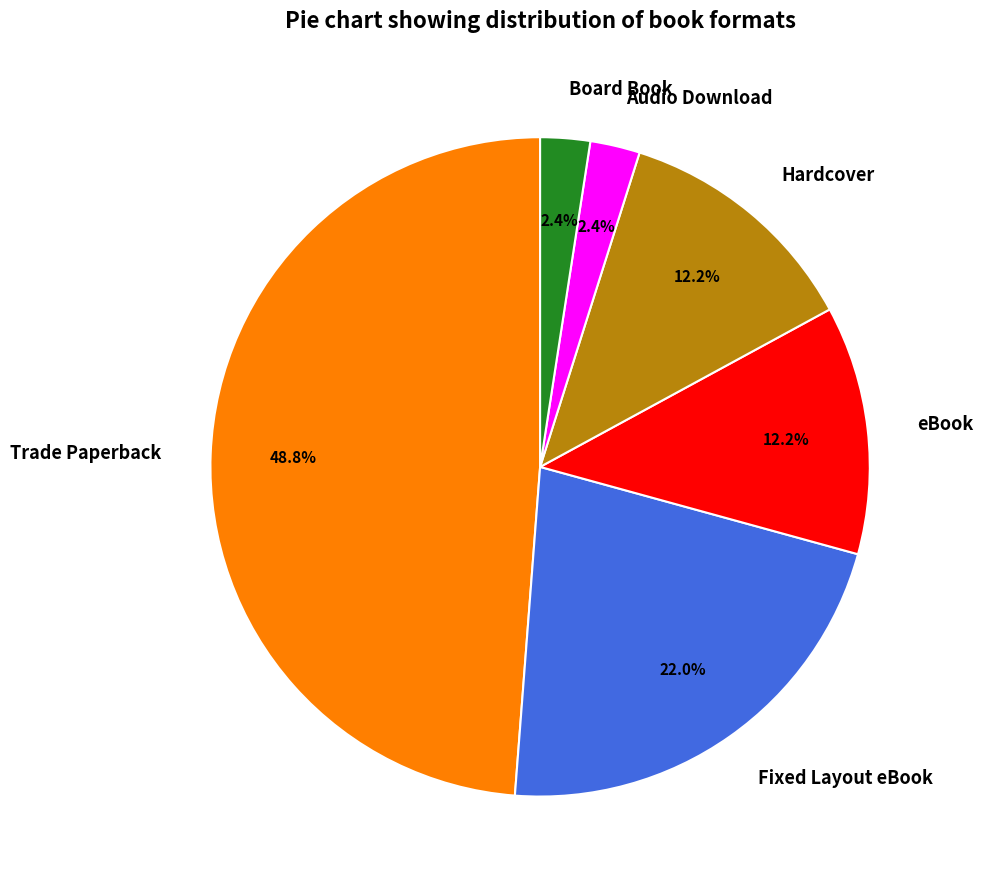

What portion of the pie excludes Hardcover?

87.8%